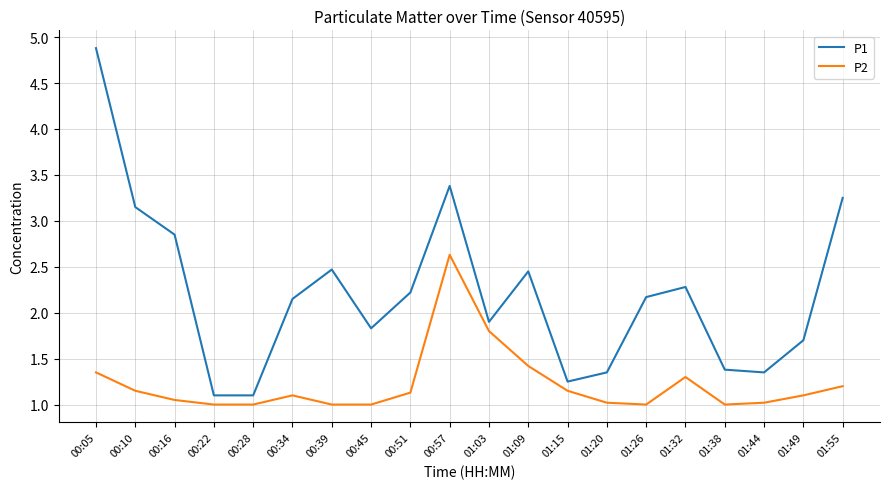

What is the total value across all series at 00:45?

2.8